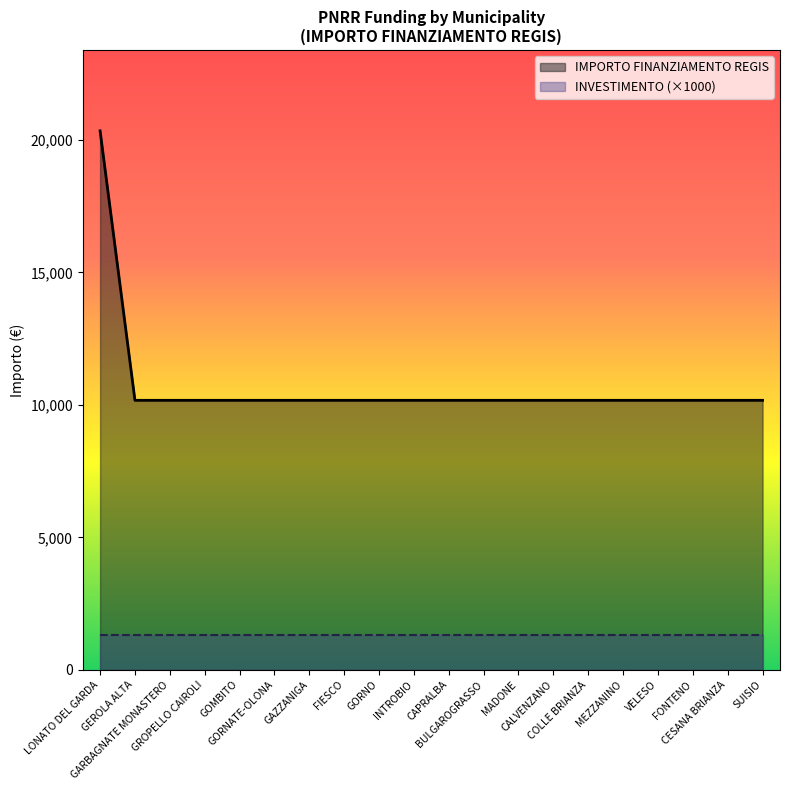

What is the label of the 1st point from the left?

LONATO DEL GARDA